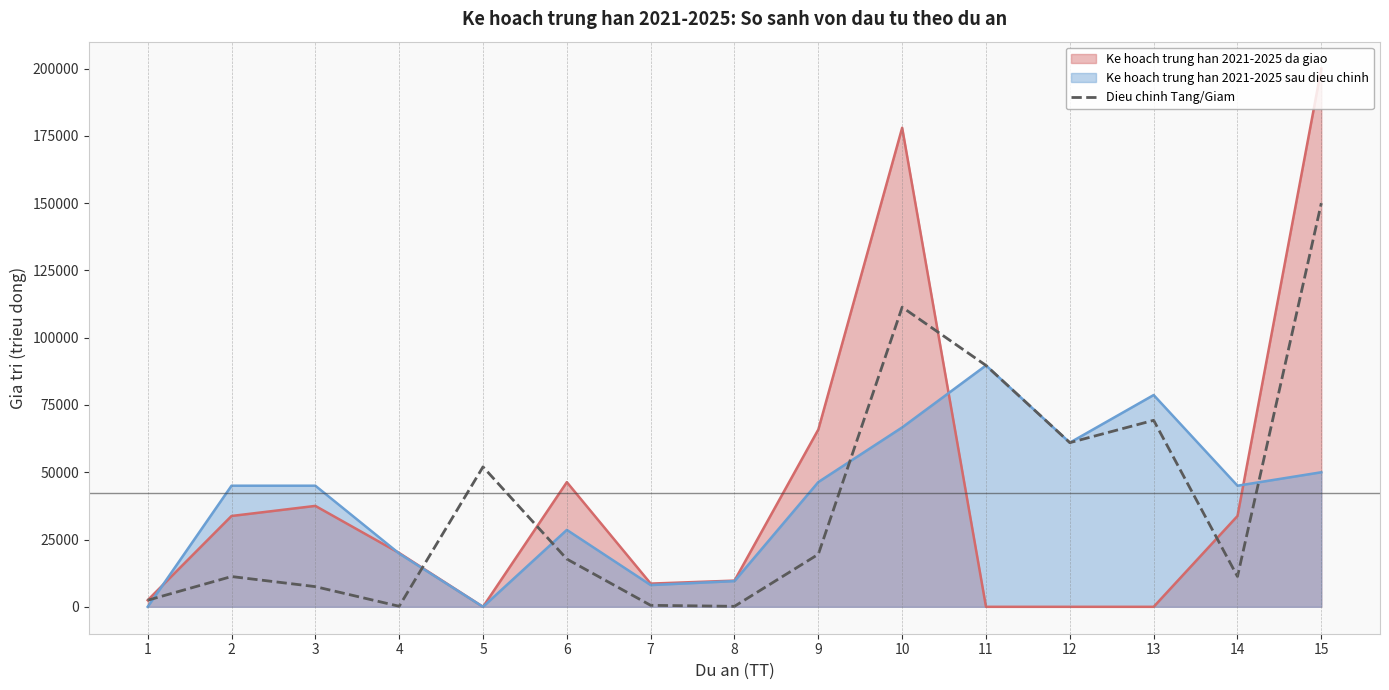

Between 13 and 14, which series saw the biggest shift?

Dieu chinh Tang/Giam